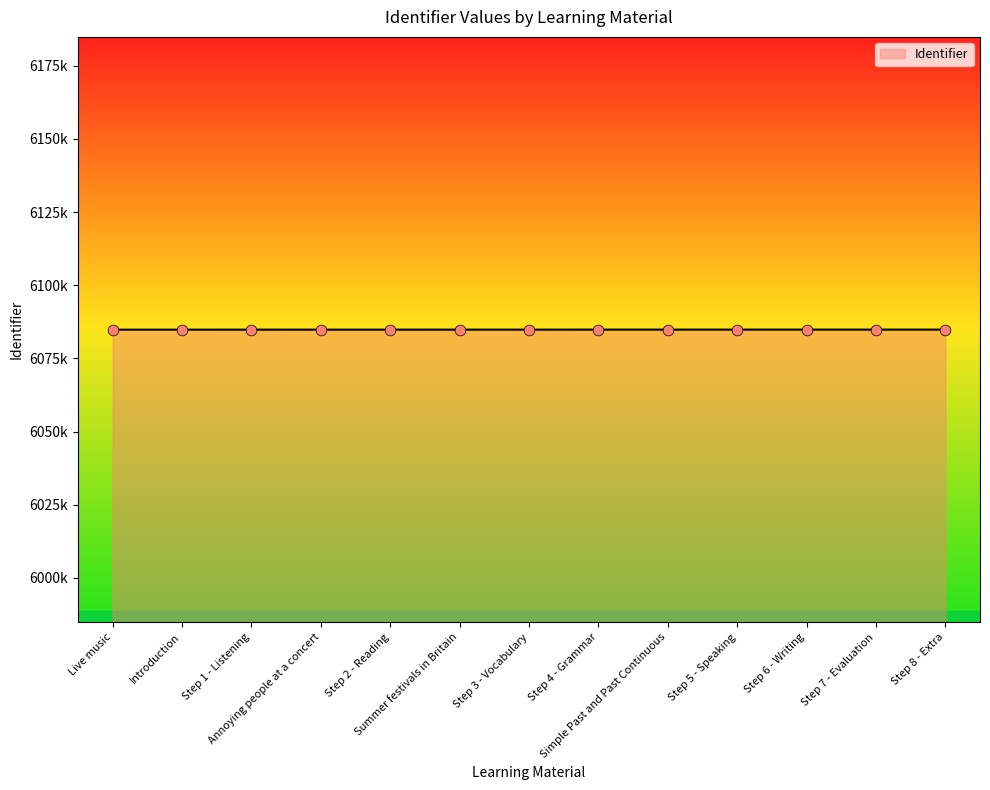

Between Step 7 - Evaluation and Step 1 - Listening, which is larger?

Step 7 - Evaluation